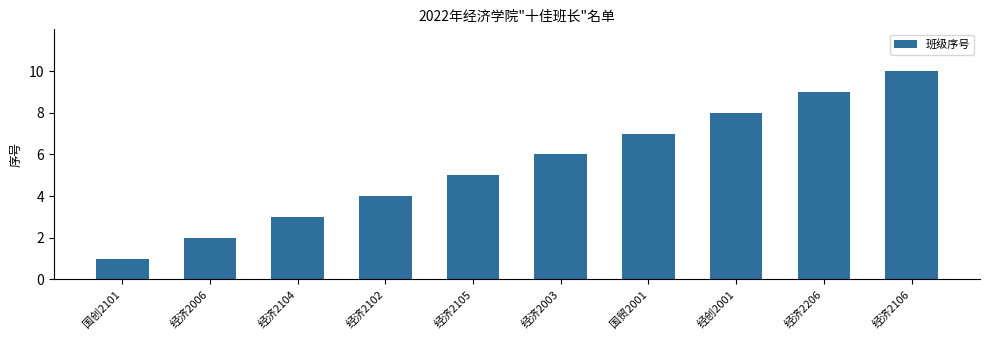

What is the approximate value at 经济2105?

5